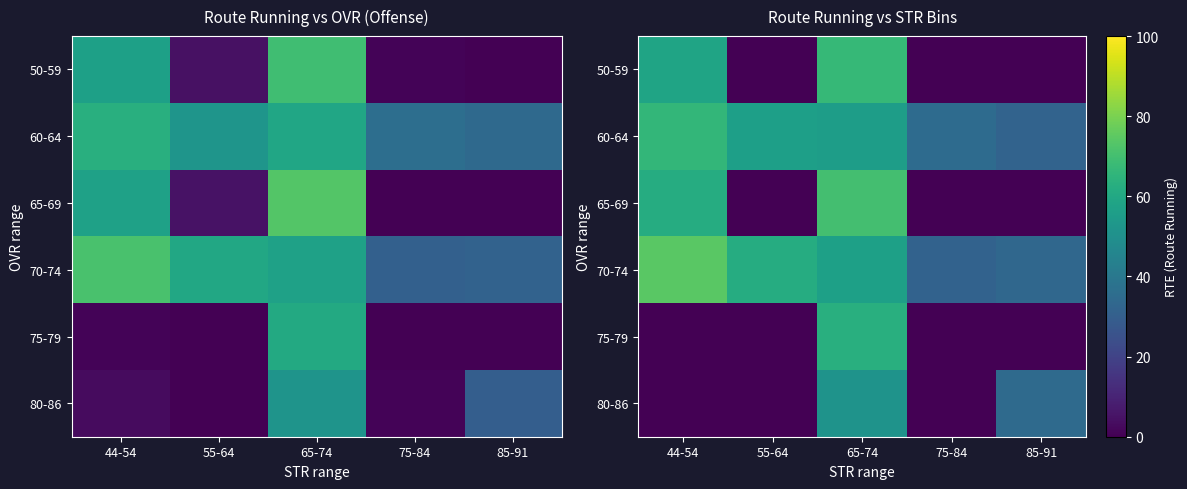

Where does the 70-74 series first go above 57?

44-54